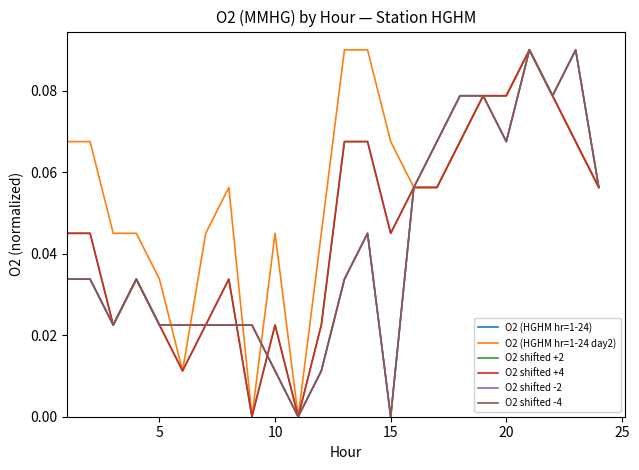

Does the chart display data point markers on the line(s)?

No